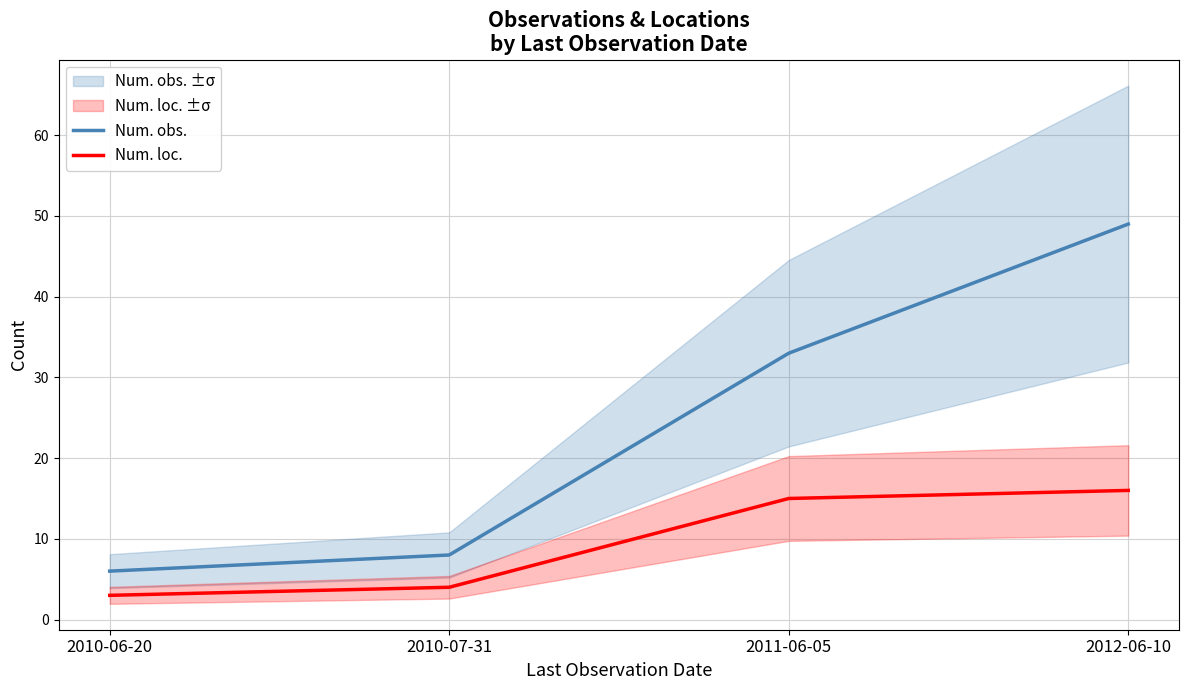

How many values in the Num. obs. series exceed 33?

1